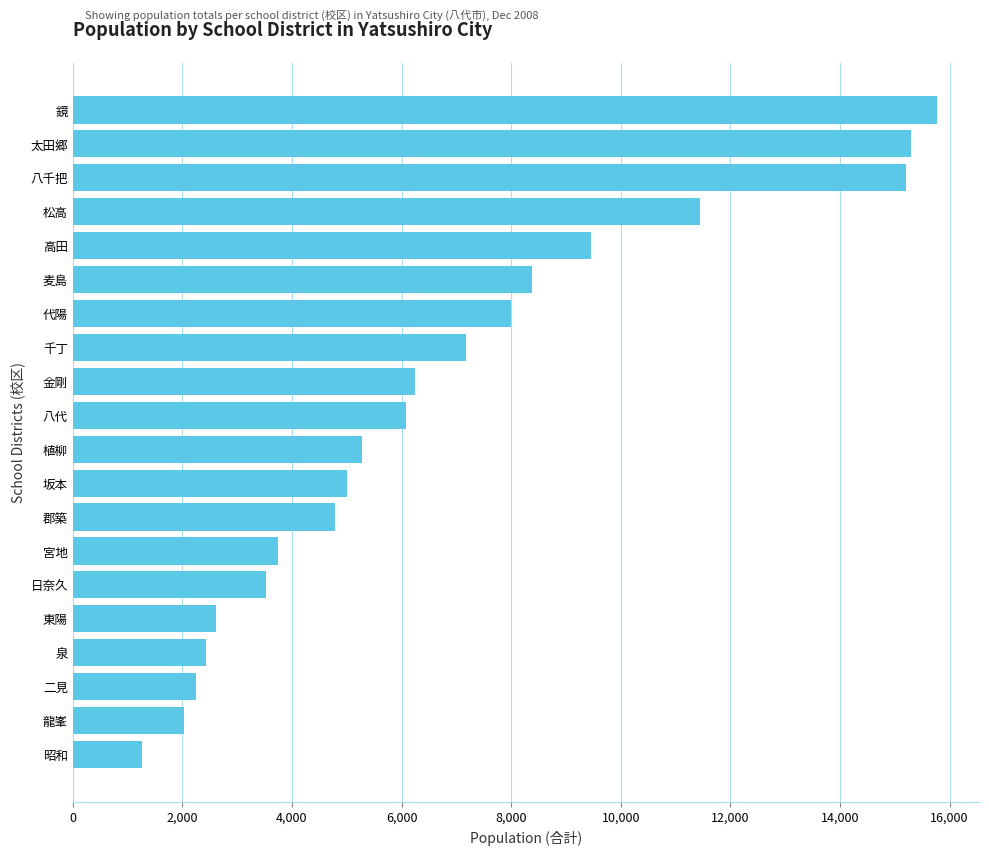

What is the maximum value shown in the chart?

15766